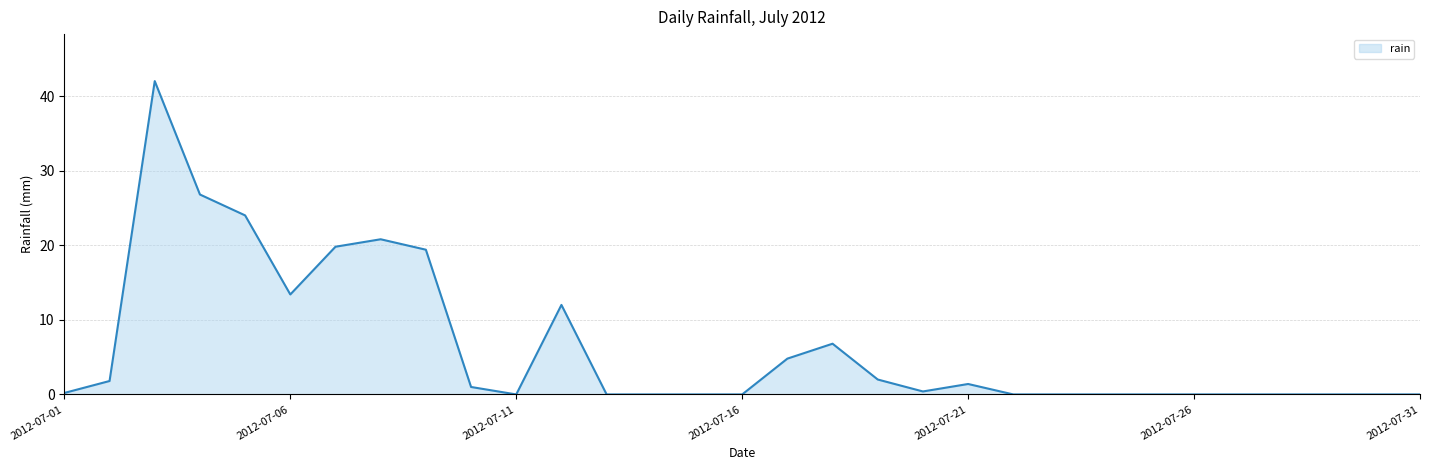

What is the greatest value displayed?

42.0